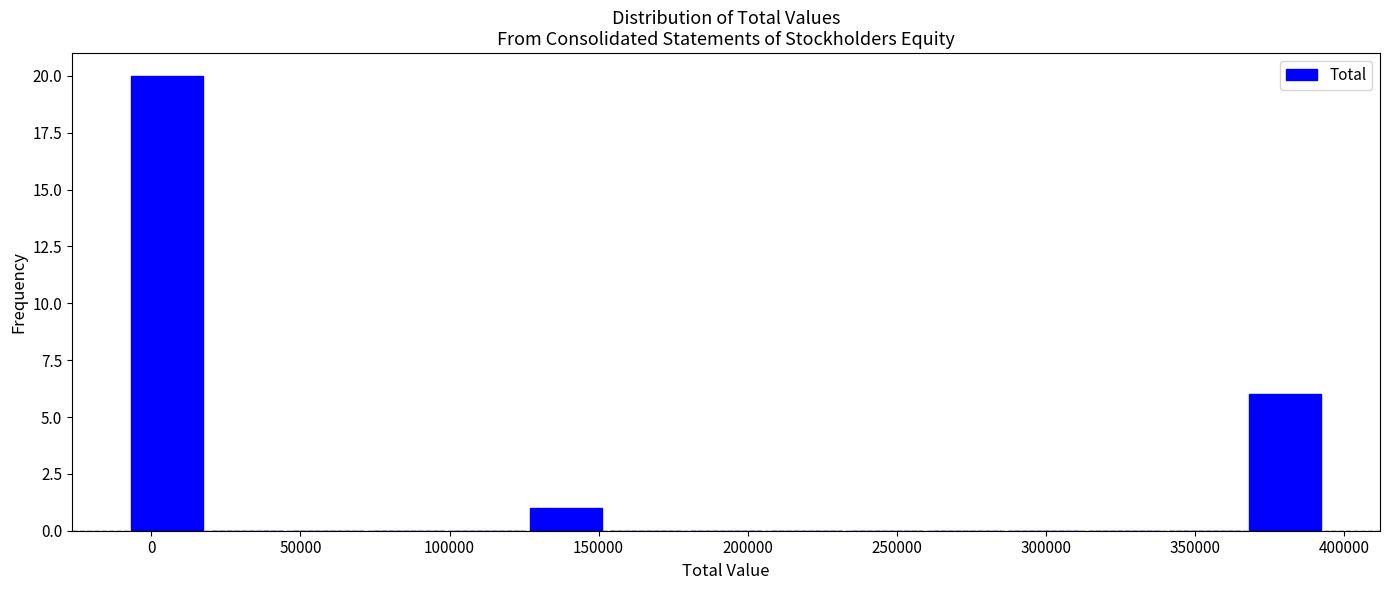

Reading left to right, transcribe this chart: for each bar, give the range it covers on the x-axis and its height. Neither the bar edges nor the heights are printed on the chart, so give them approximately, as read against the axes.

-10000 to 20000: 20
20000 to 45000: 0
45000 to 70000: 0
70000 to 100000: 0
100000 to 125000: 0
125000 to 155000: 1
155000 to 180000: 0
180000 to 205000: 0
205000 to 235000: 0
235000 to 260000: 0
260000 to 285000: 0
285000 to 315000: 0
315000 to 340000: 0
340000 to 365000: 0
365000 to 395000: 6